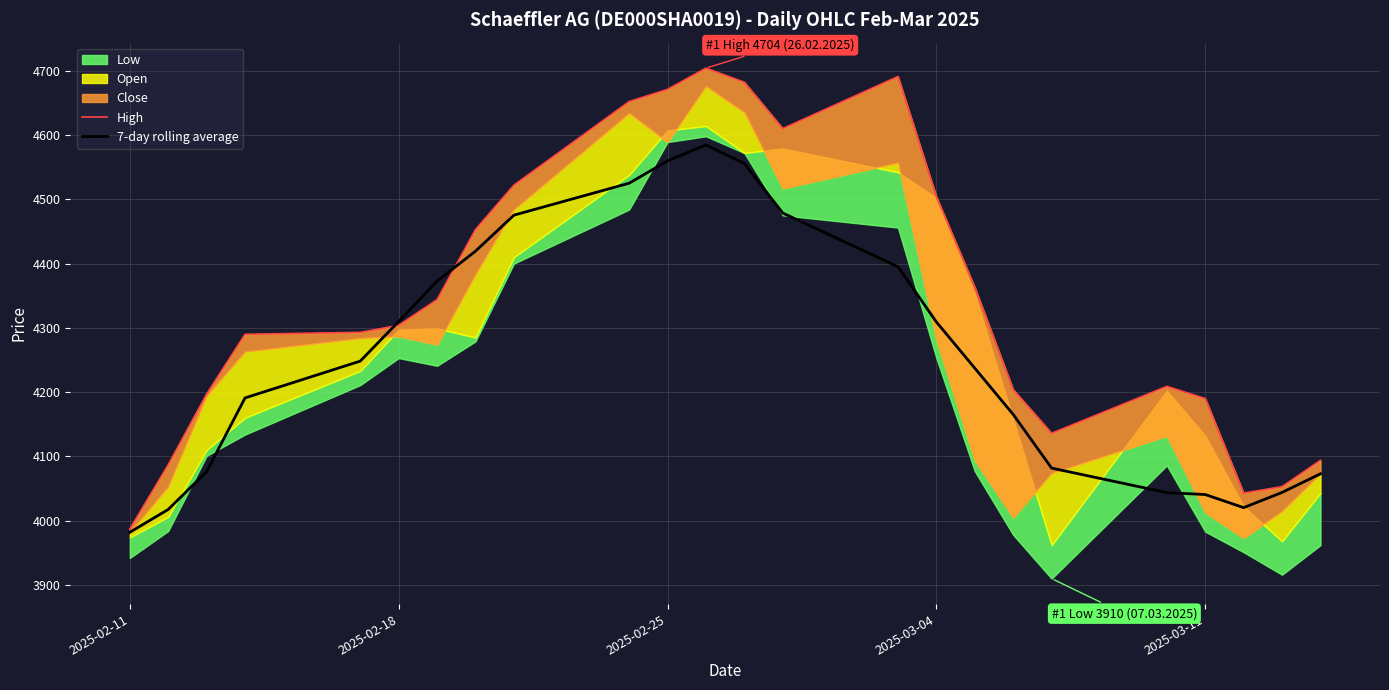

Which category has the lowest value in the 7-day rolling average series?

2025-02-11